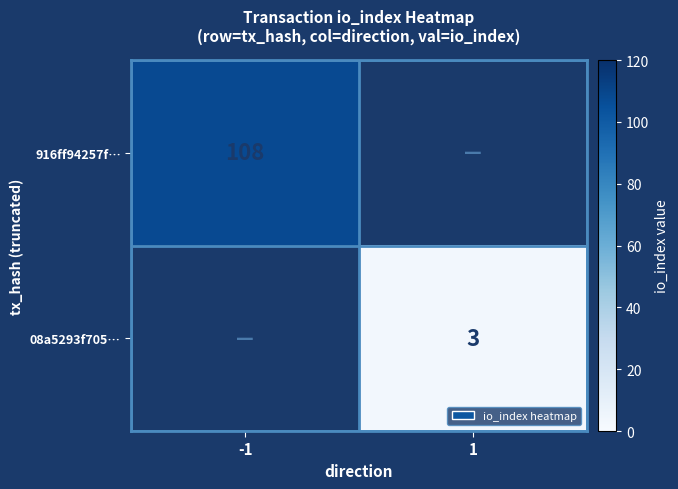

Is the value of 08a5293f705… at 1 greater than the value of 916ff94257f… at -1?

No